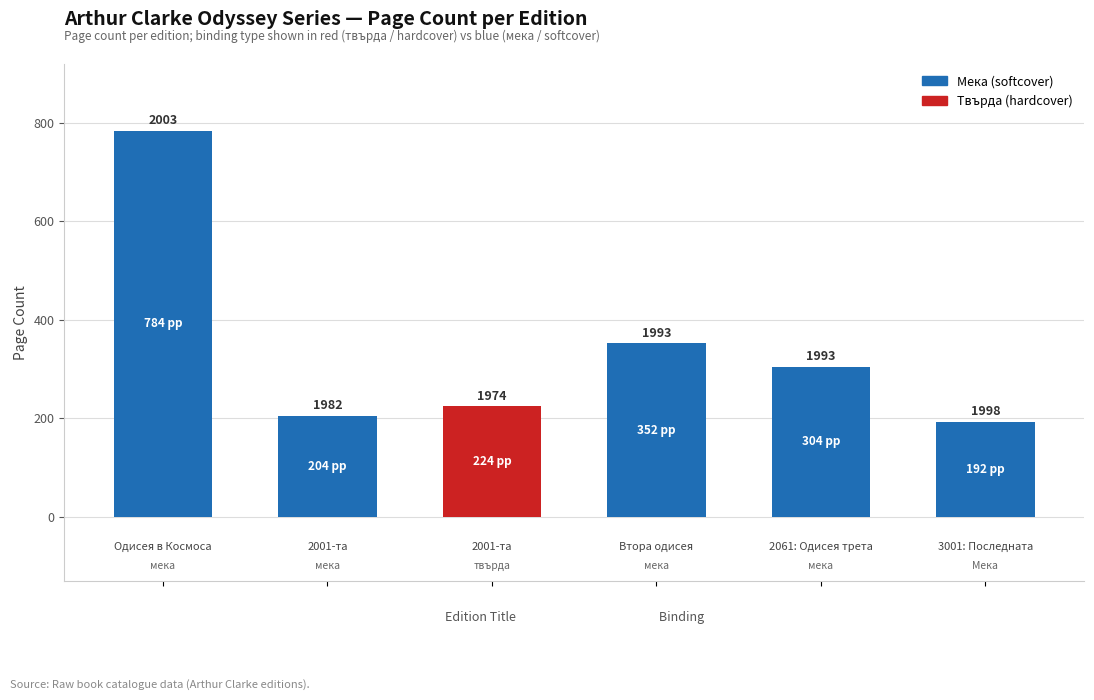

Does the chart contain any negative values?

No